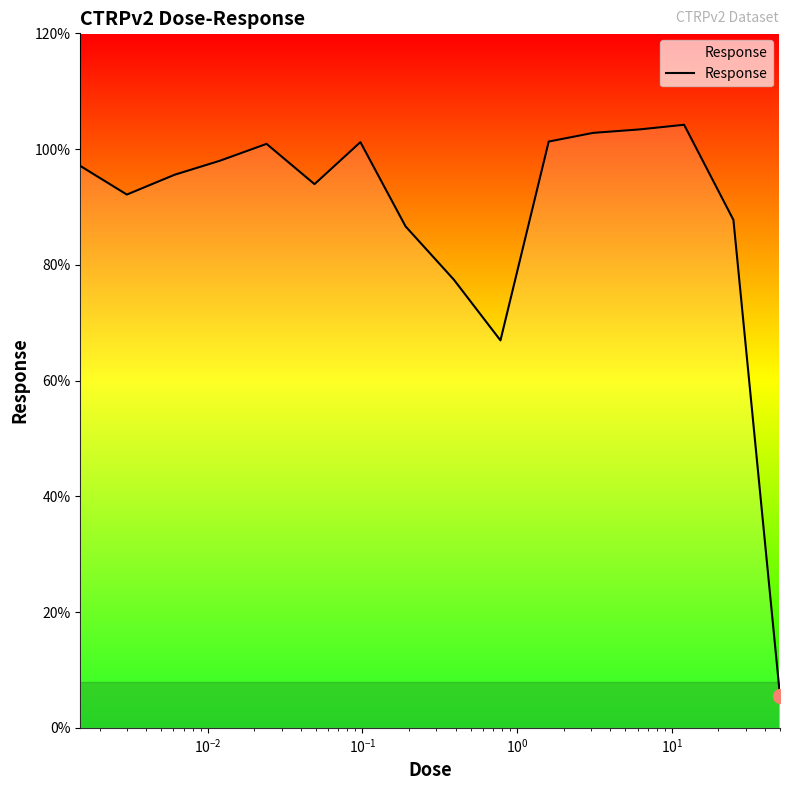

What is the minimum value shown in the chart?

5.5